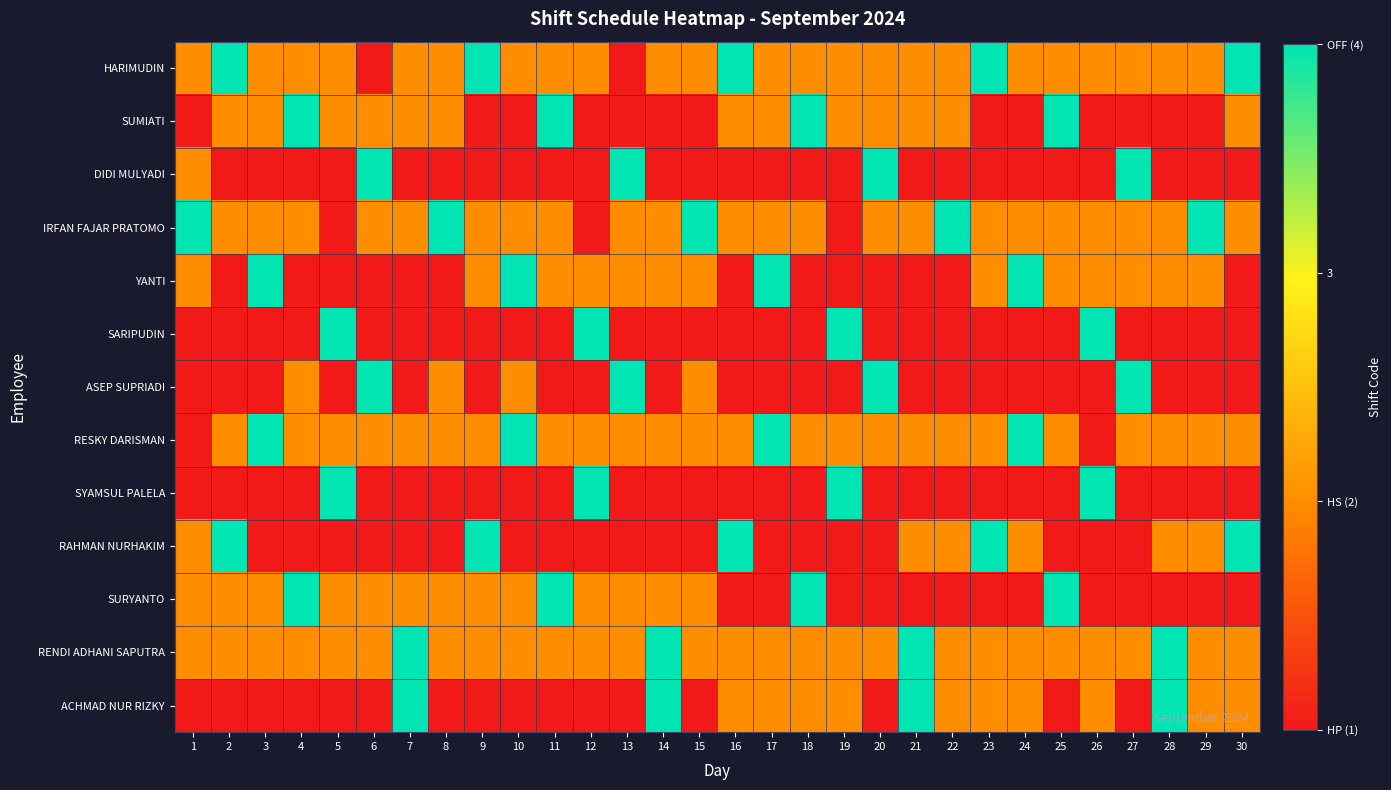

Which category has the highest value across all series?

2